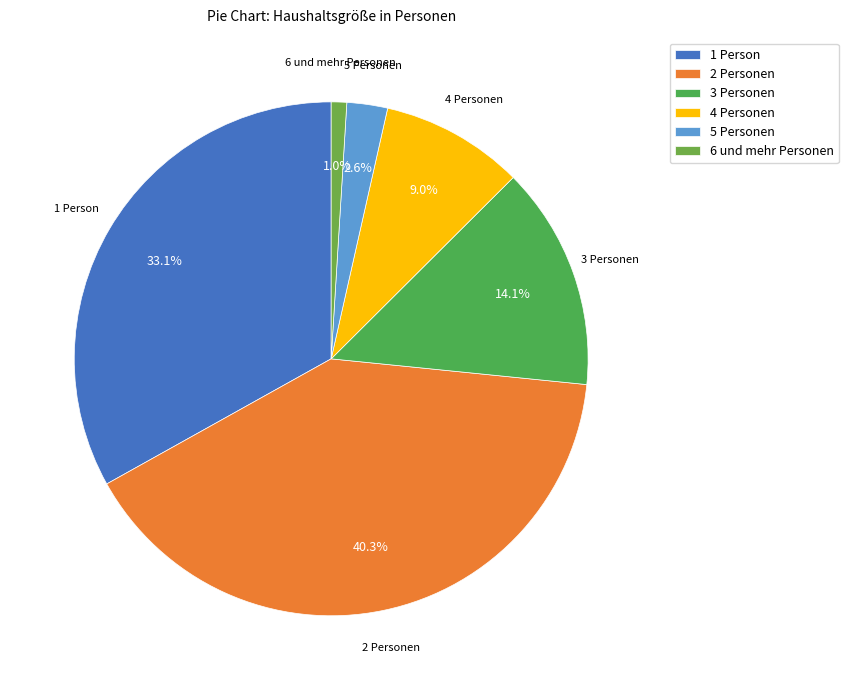

Does any single category account for the majority?

No